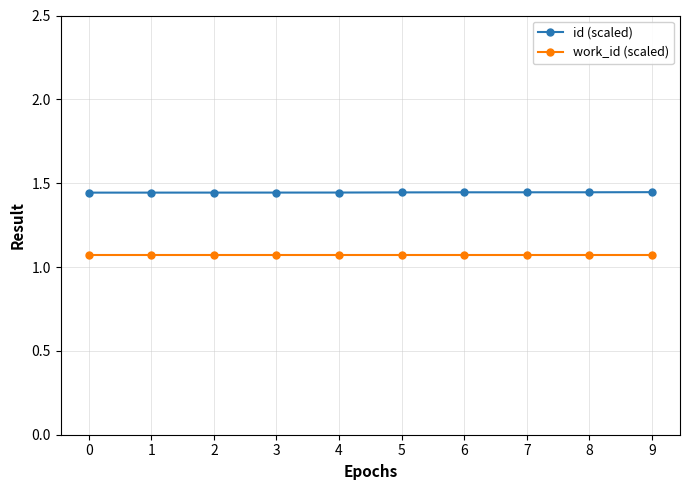

True or false: id (scaled) has a value of 2.2 at 8.

False